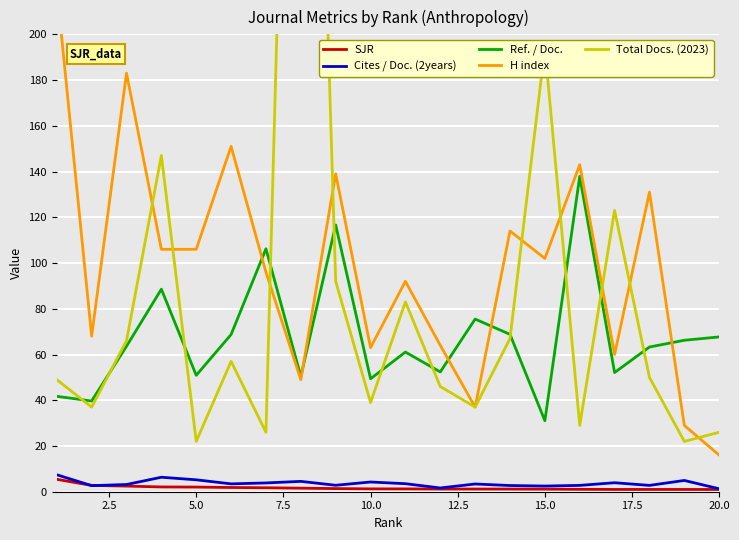

True or false: Ref. / Doc. has a value of 50.9 at 5.0.

True